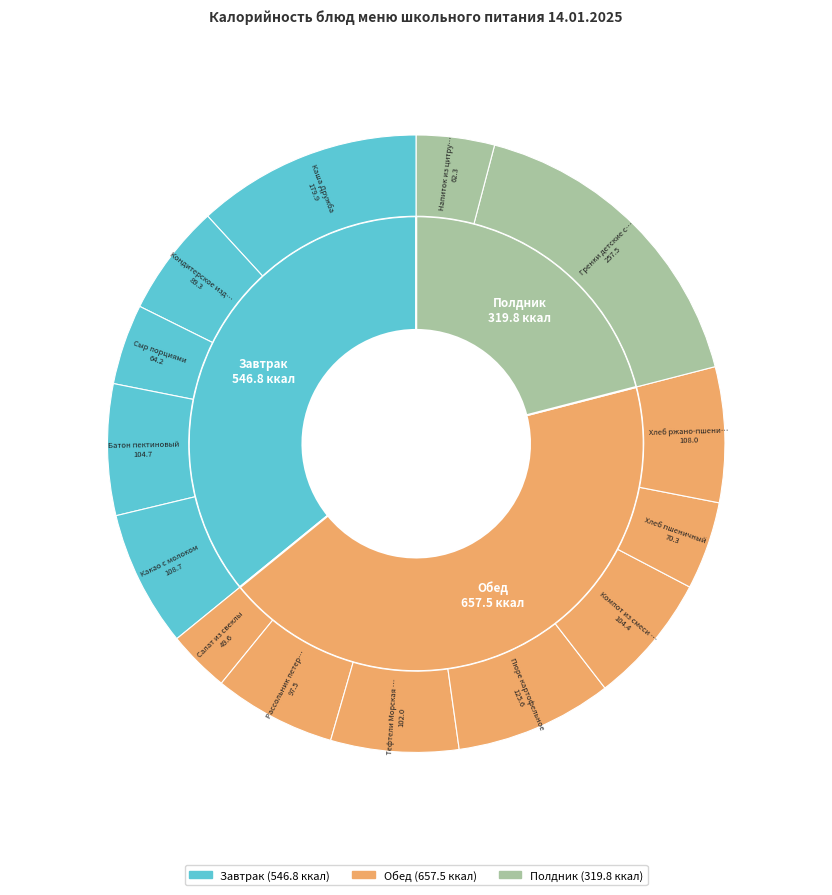

Is it true that Каша Дружба is 19% of the pie?

False